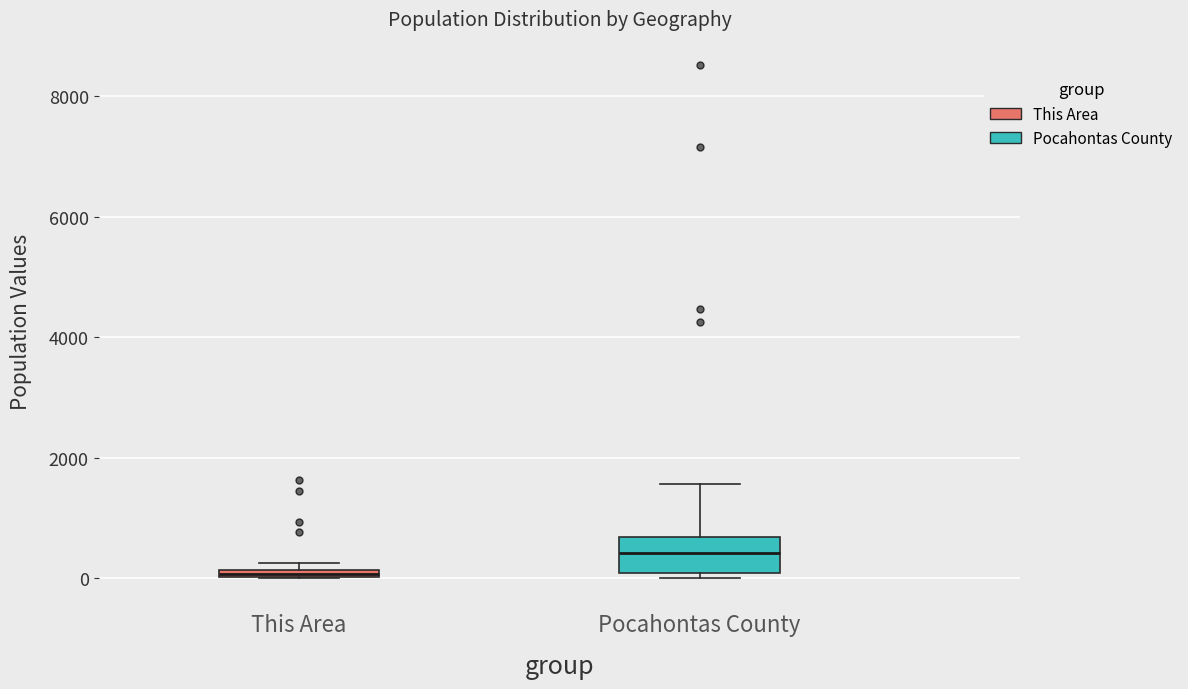

Which box's median line is the lowest?

This Area